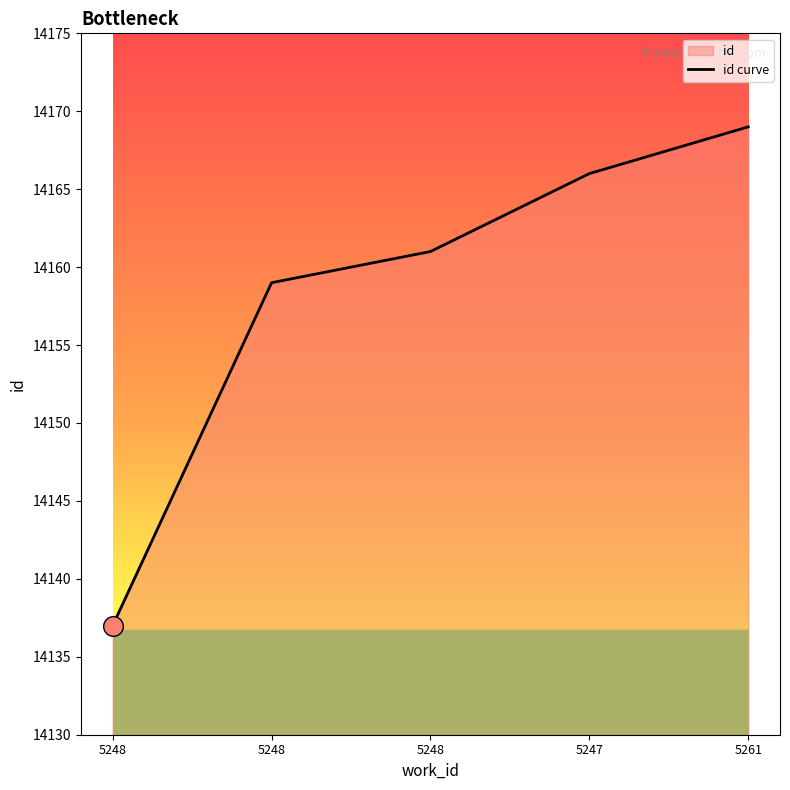

Which has a higher value, 5248 or 5248?

5248